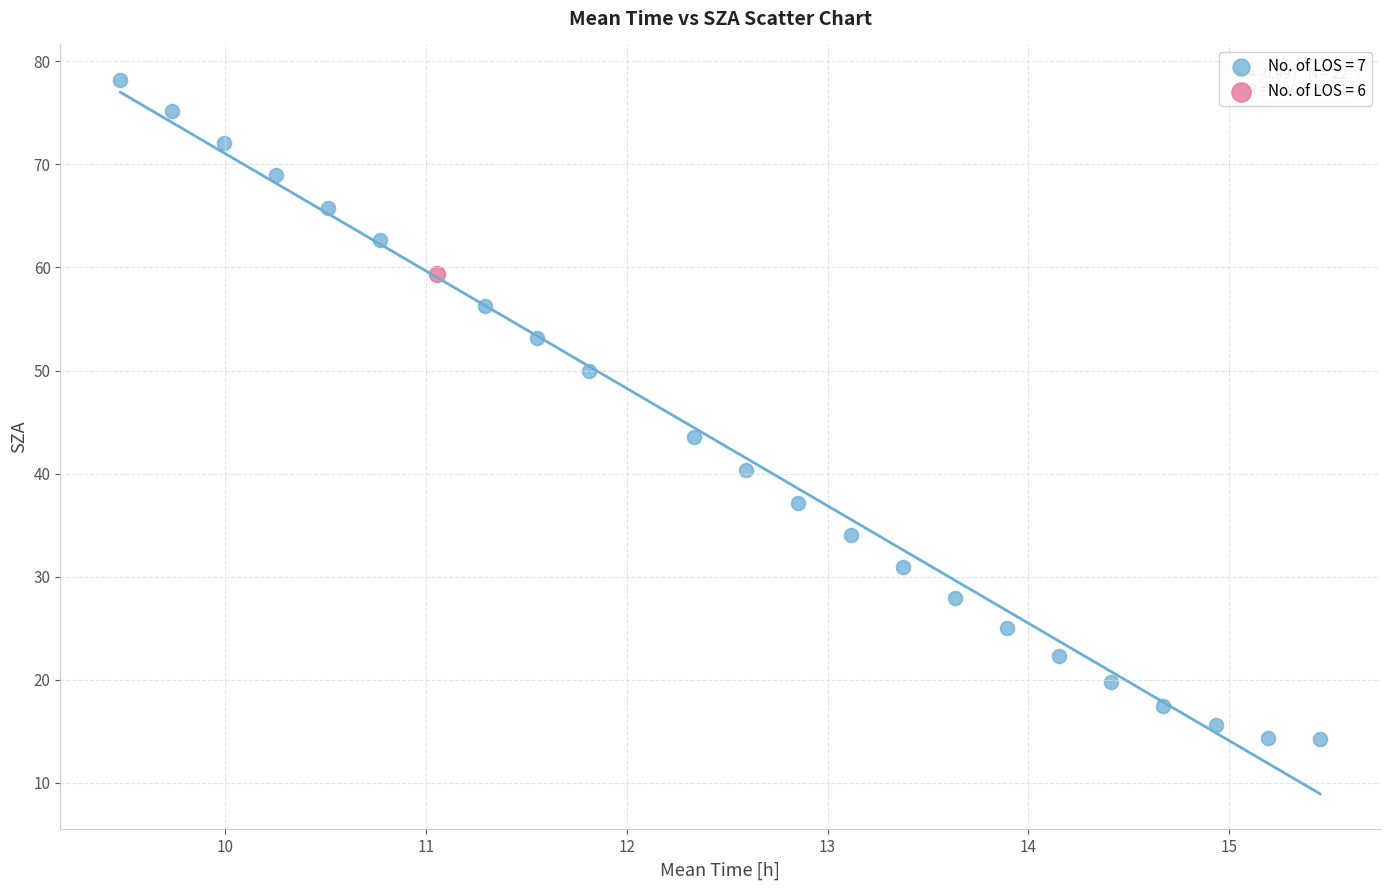

Which series contains the highest Y value?

No. of LOS = 7